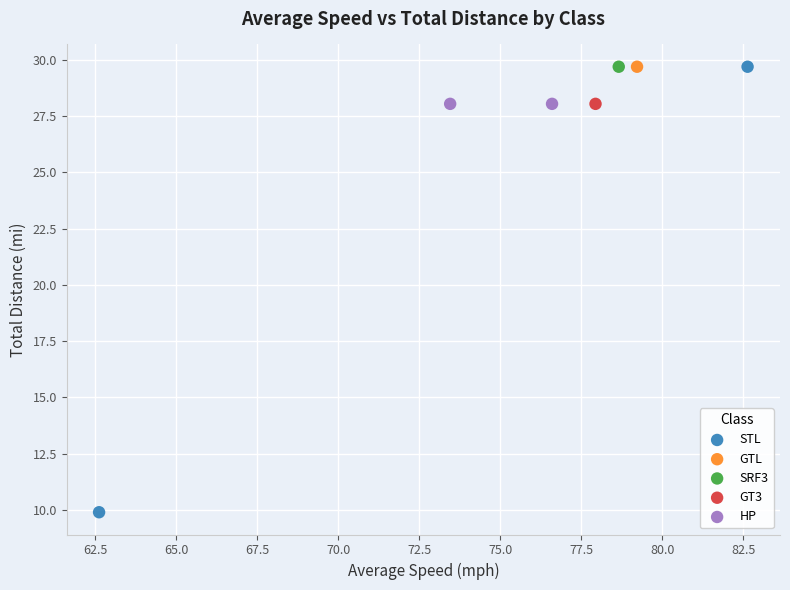

Which series contains the lowest Y value?

STL